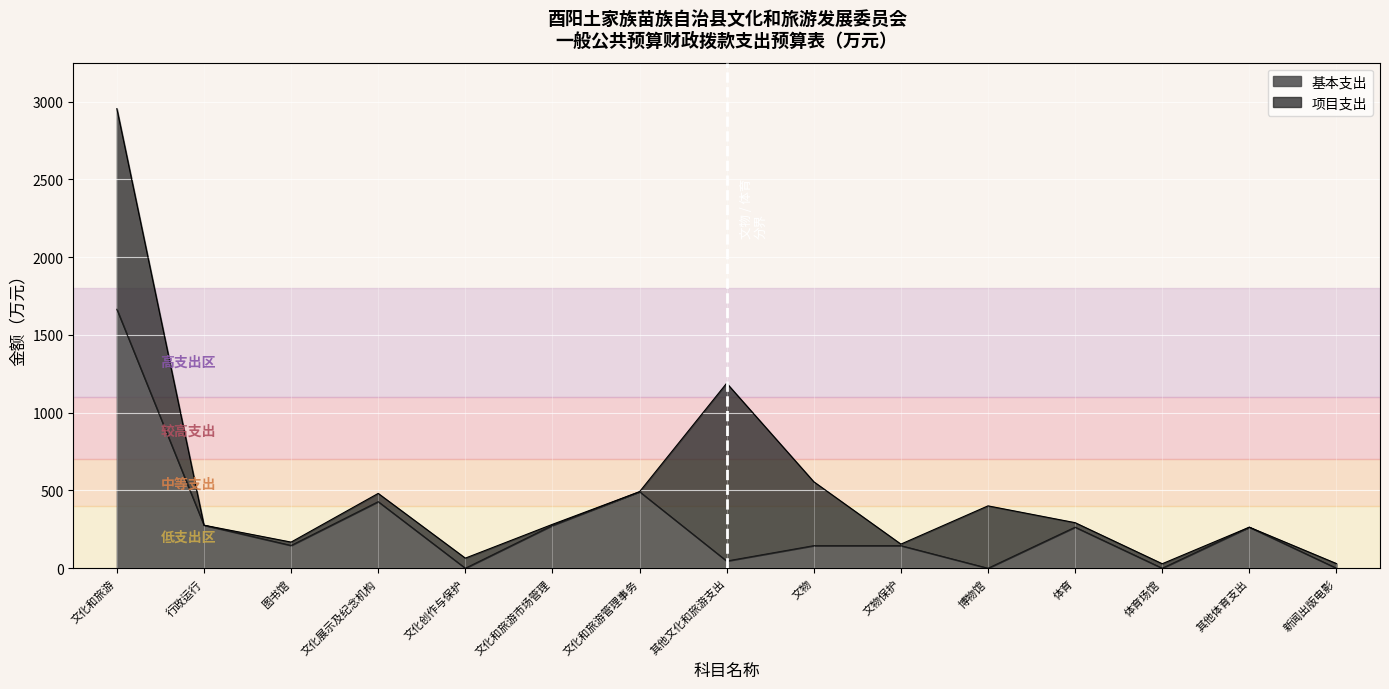

True or false: there are more than 1 points higher than both neighbors.

True